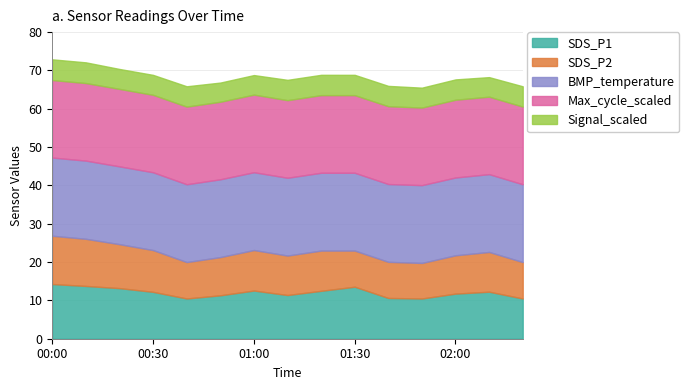

Which has a higher value, 00:20 or 00:50?

00:20